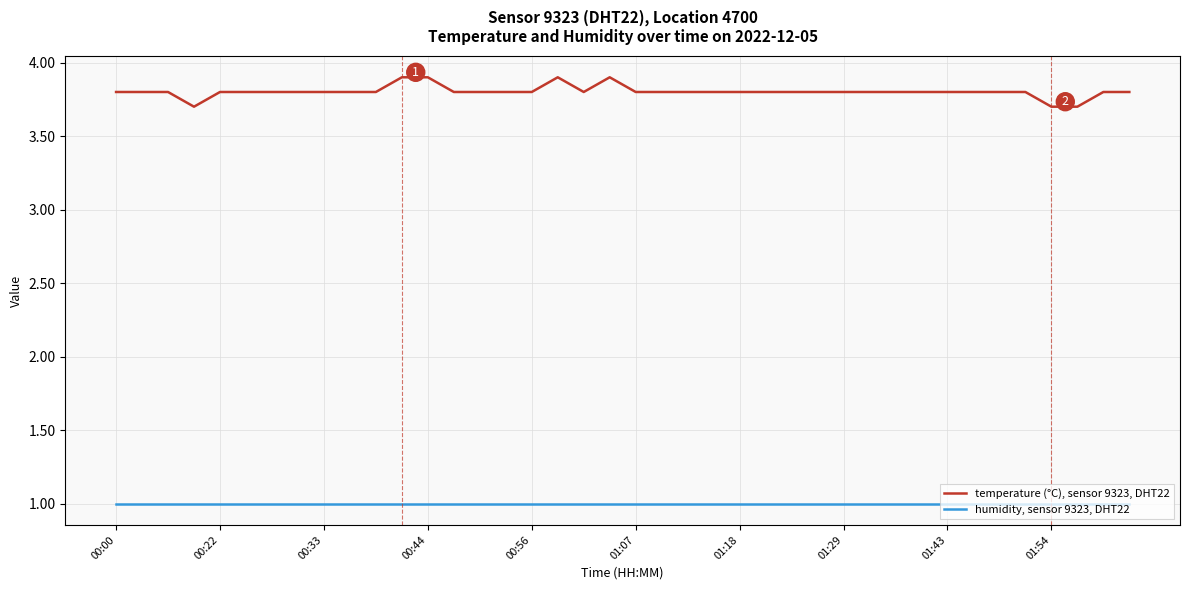

Rank the series by their maximum value, from lowest to highest.

humidity, sensor 9323, DHT22, temperature (°C), sensor 9323, DHT22